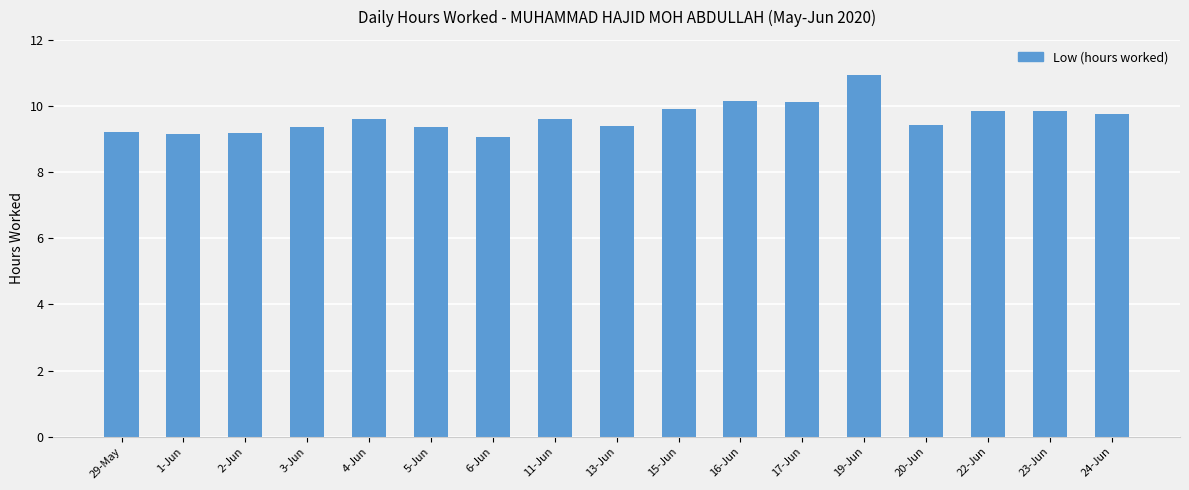

Which category has the highest value across all series?

19-Jun